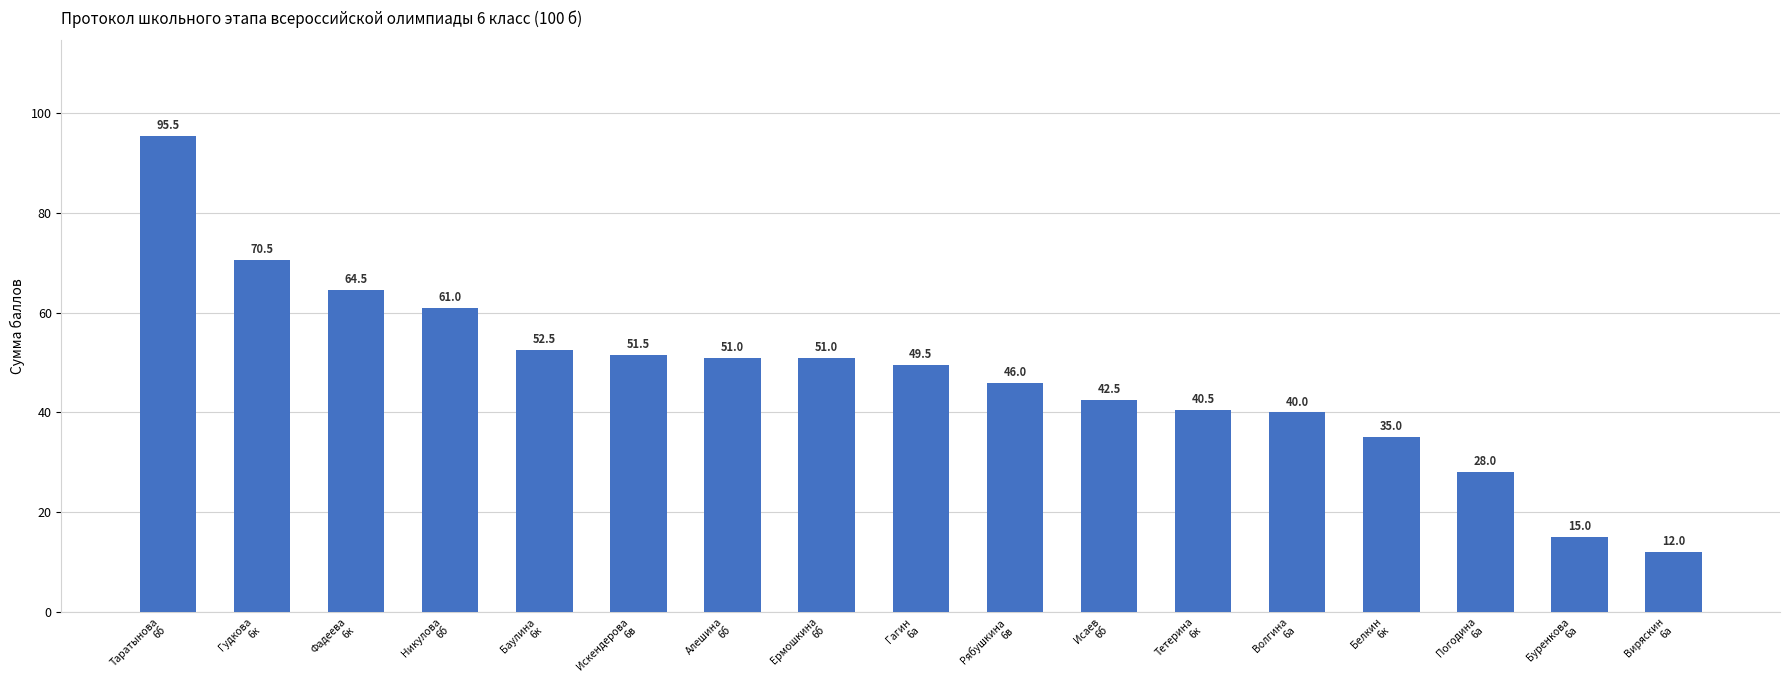

What is the maximum value shown in the chart?

95.5